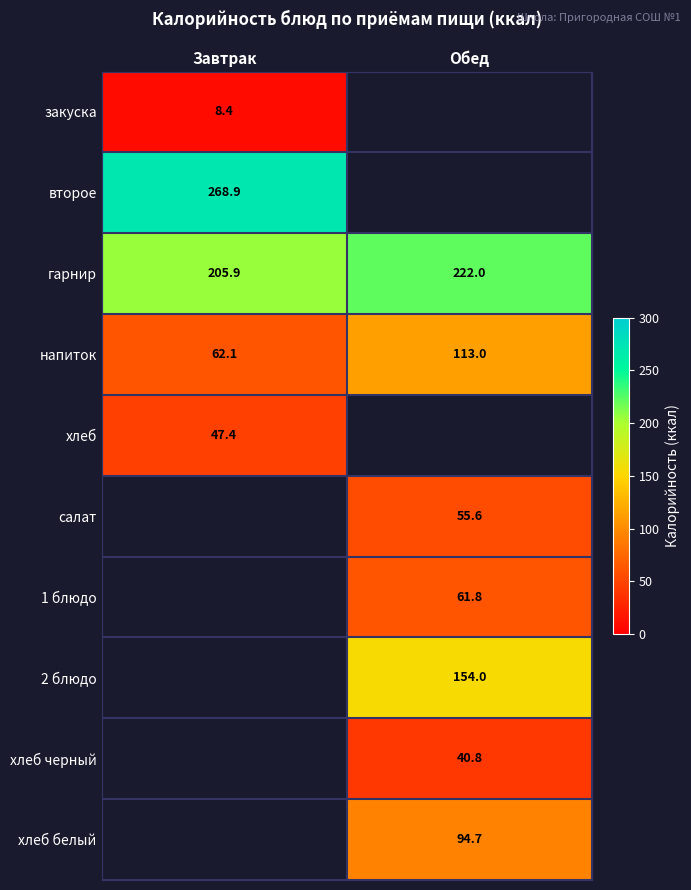

What is the difference between the maximum and minimum values in the гарнир series?

16.1